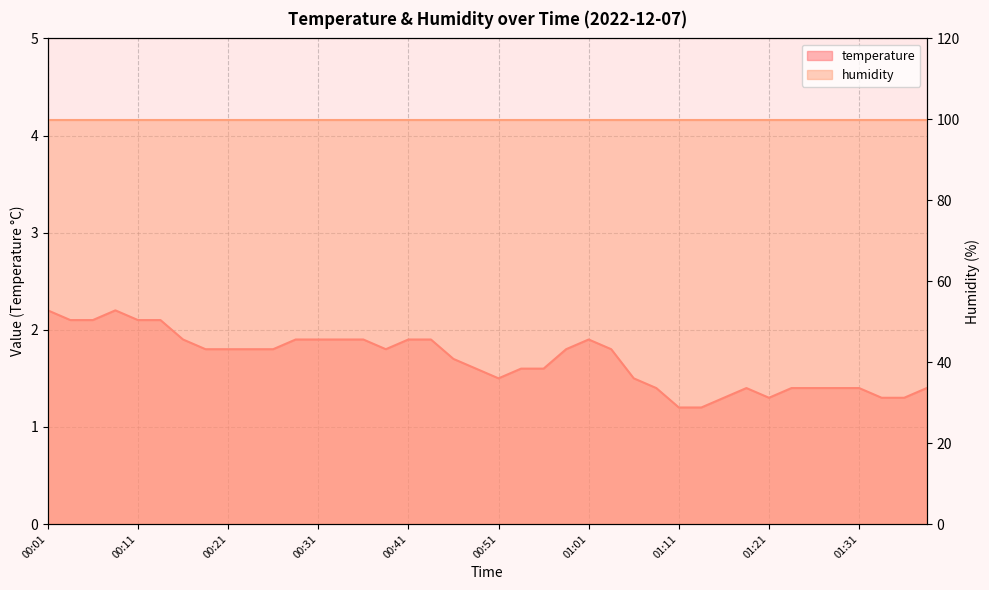

What is the change in value from 00:58 to 01:26?

-0.4